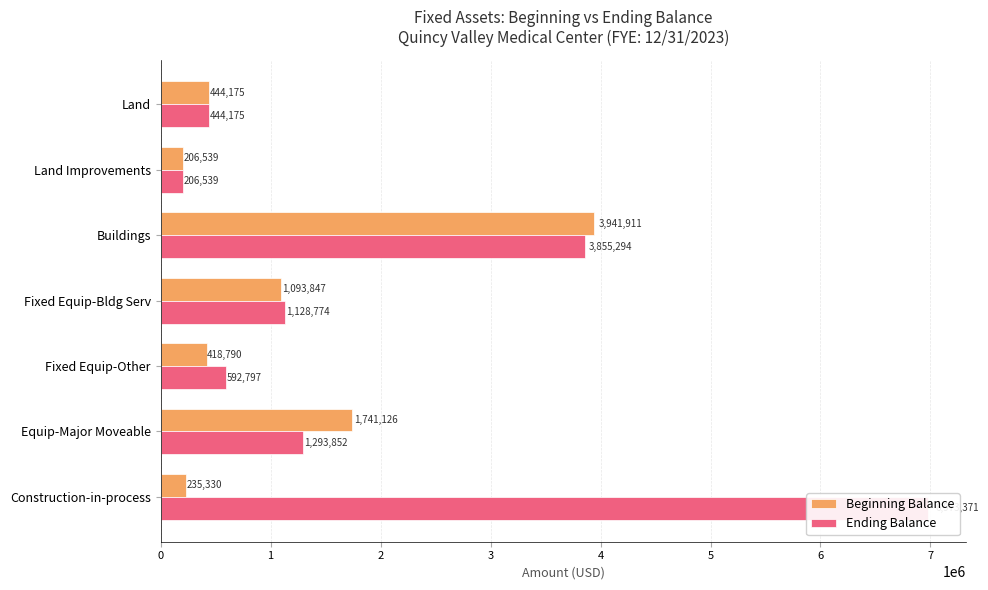

Does the chart contain stacked bars?

No